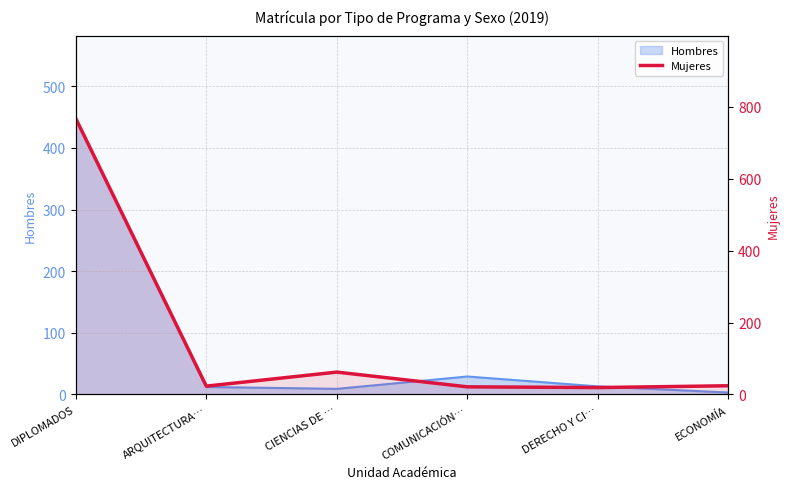

What is the difference between the maximum and minimum values?

749